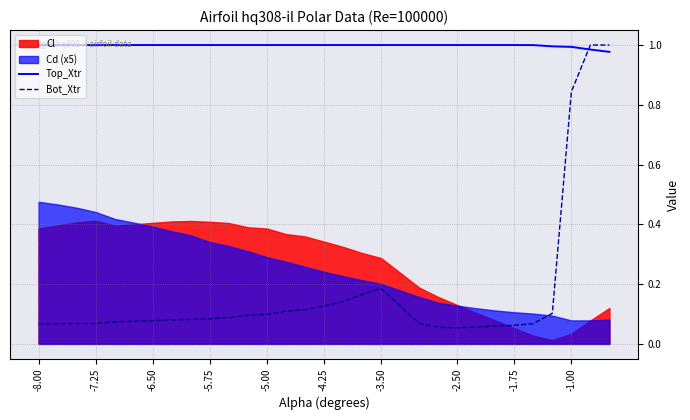

Which series has the widest spread of values?

Bot_Xtr